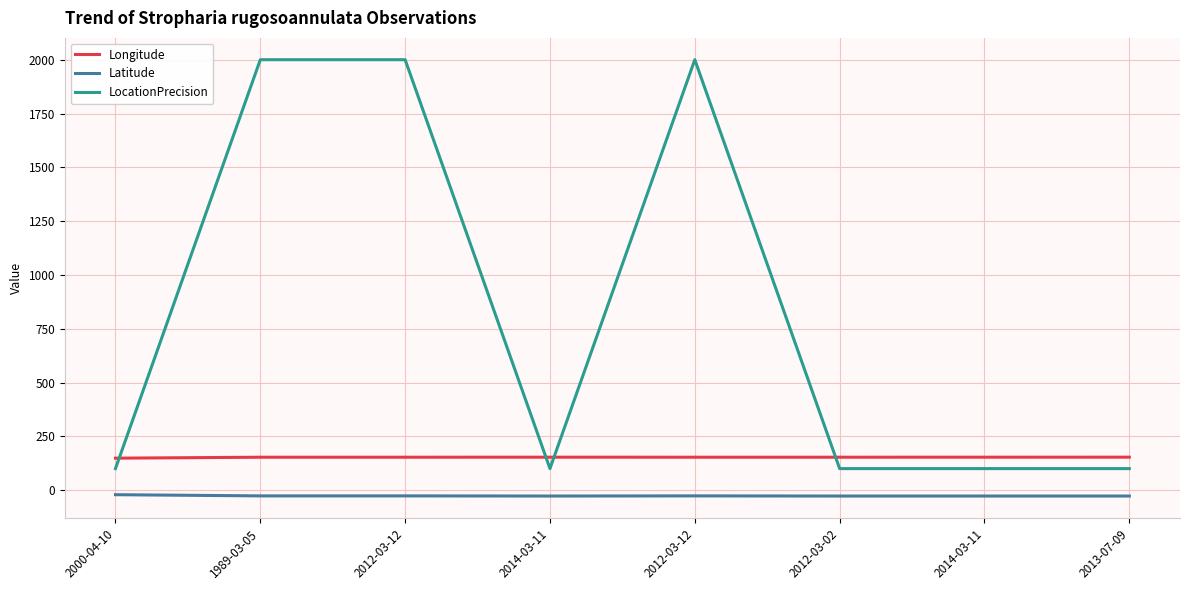

Where is the first local maximum for LocationPrecision?

2012-03-12